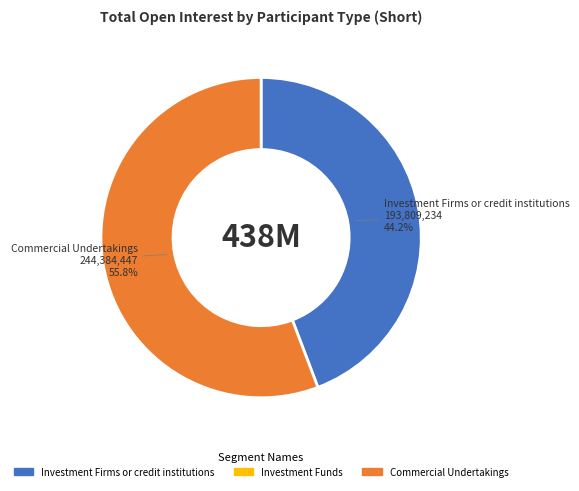

Is there a majority slice in this chart?

Yes